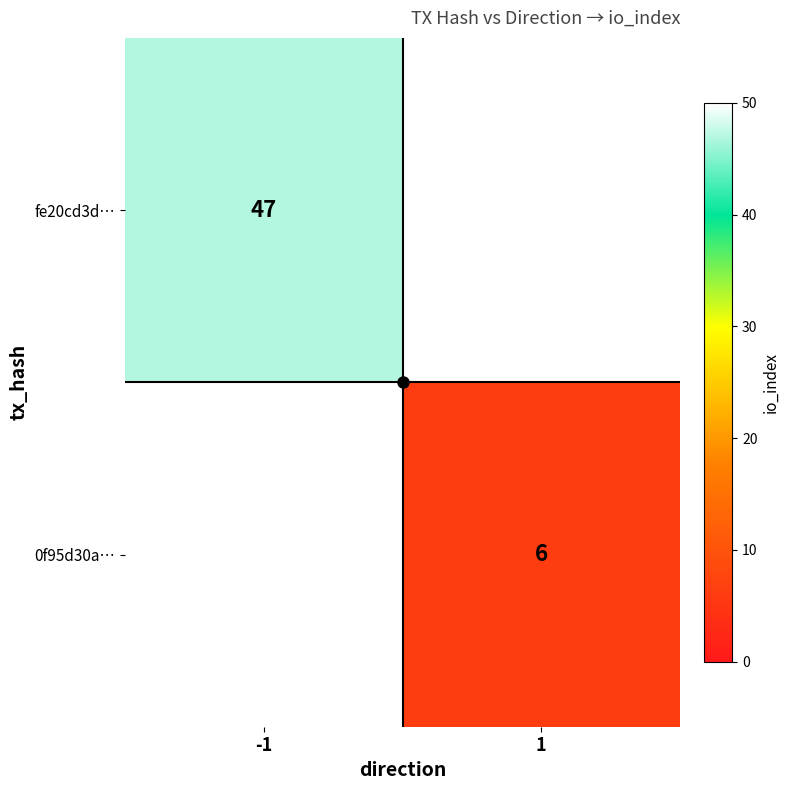

Which category has the highest value in the fe20cd3d… series?

-1